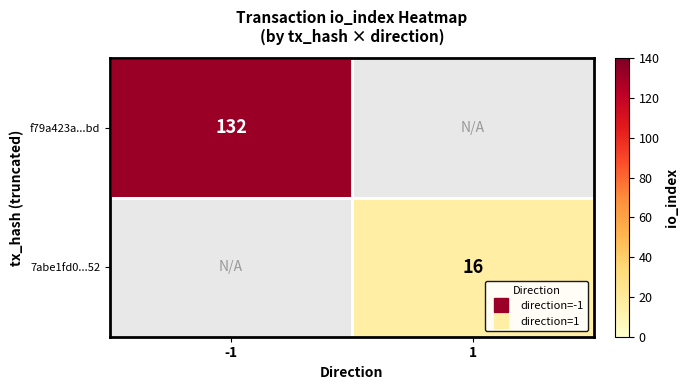

List the labels in order of 7abe1fd0...52 value, largest first.

-1, 1